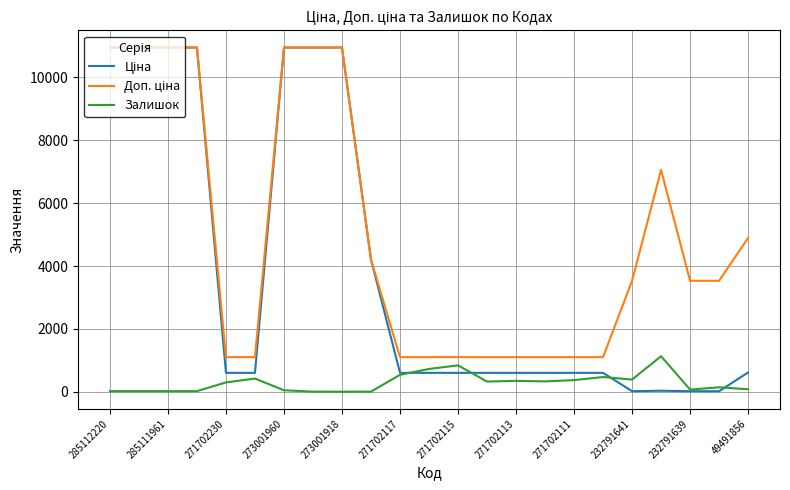

The Залишок series shows 18.0 at 285112220. True or false?

True